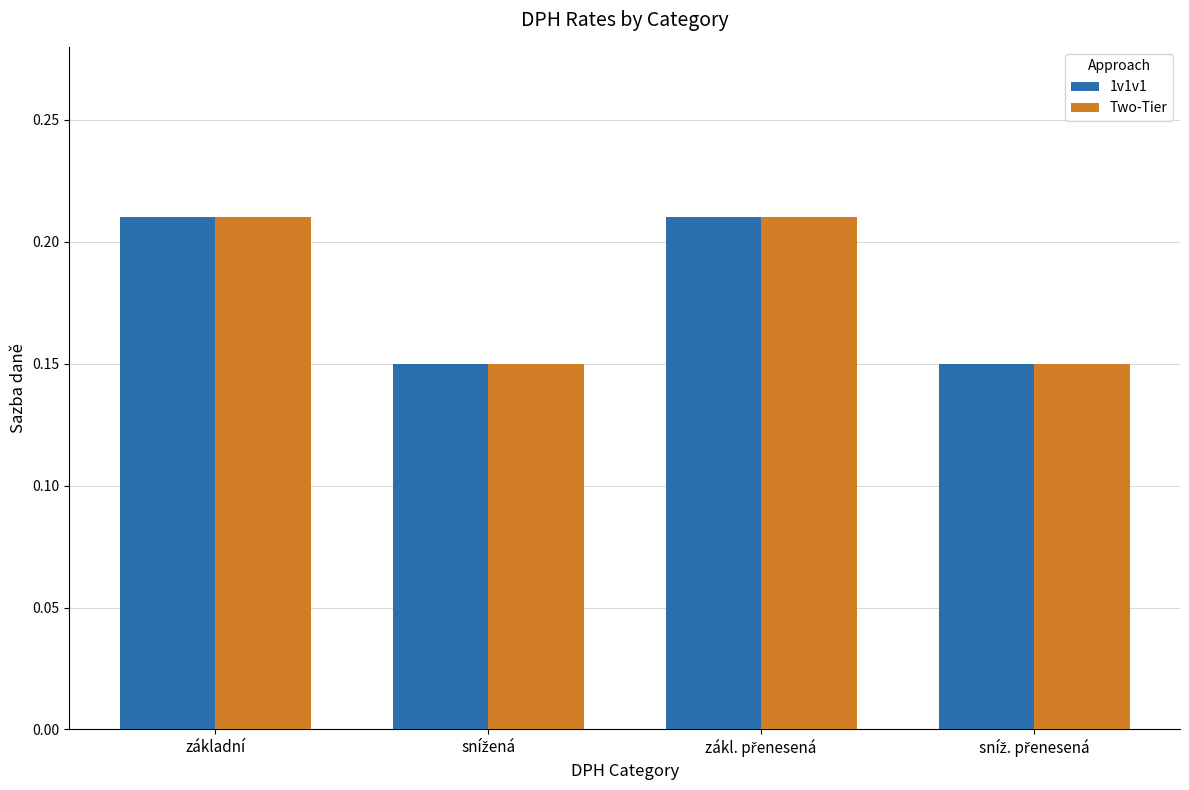

Is it true that Two-Tier equals 0.4 at základní?

False